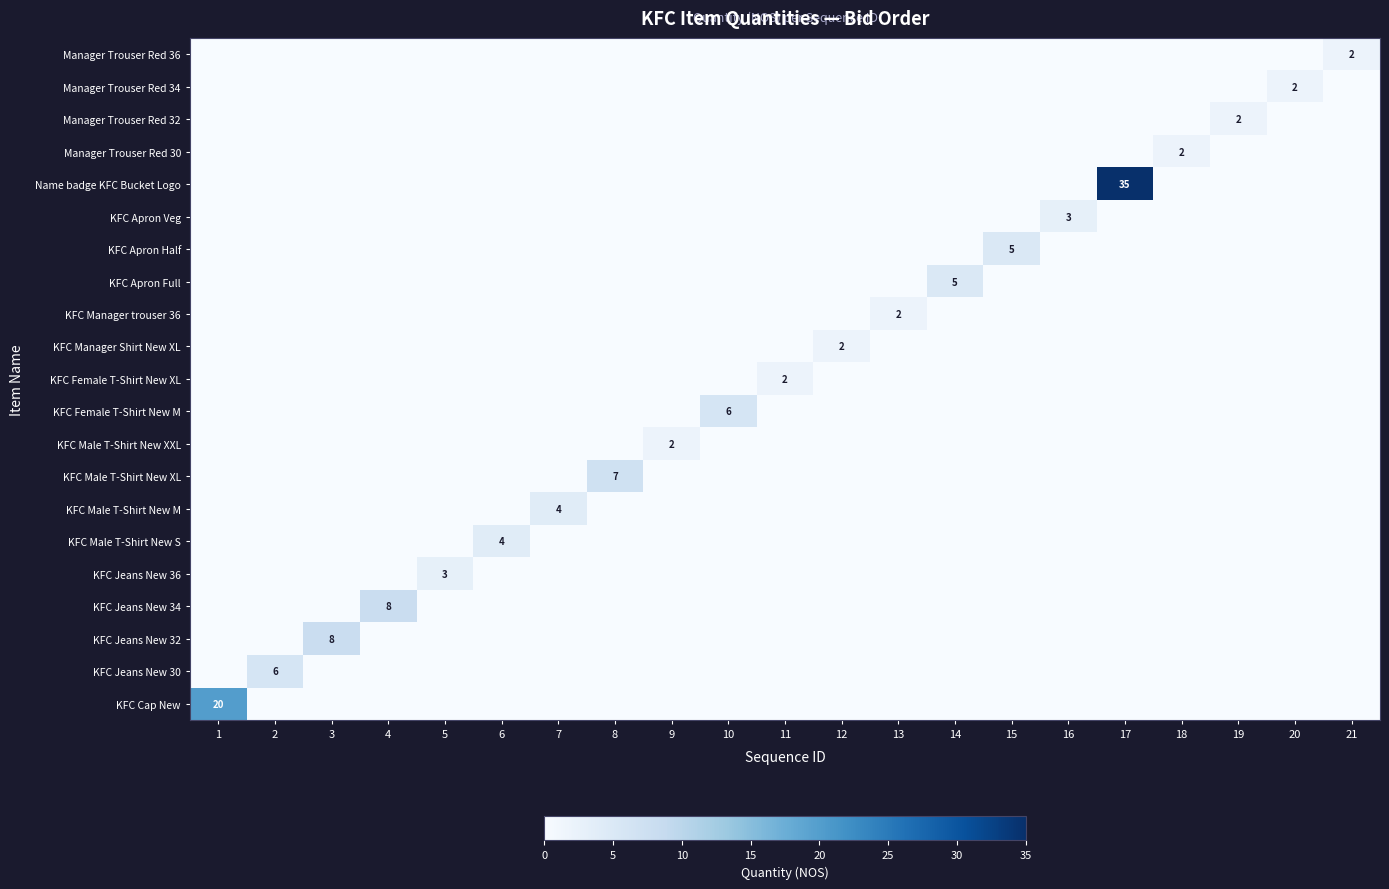

The KFC Cap New series shows 0 at 14. True or false?

True